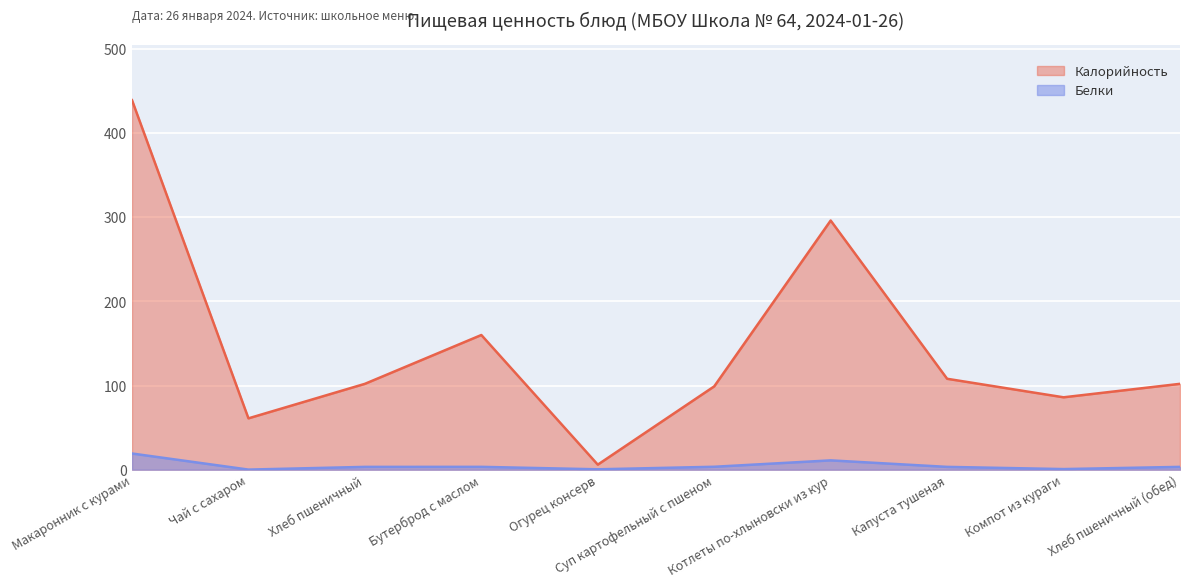

What is the minimum value shown in the chart?

0.1